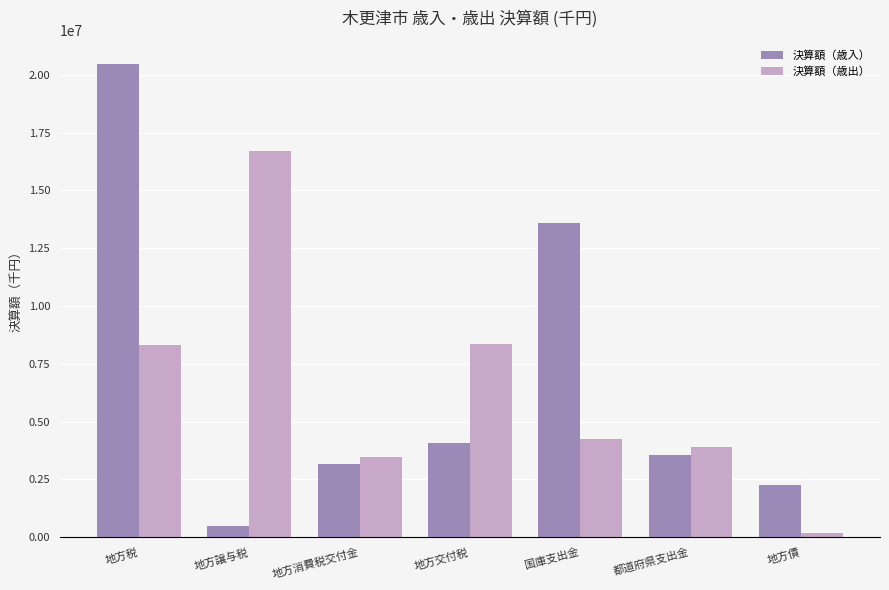

What is the maximum value for 決算額（歳出）?

16687892